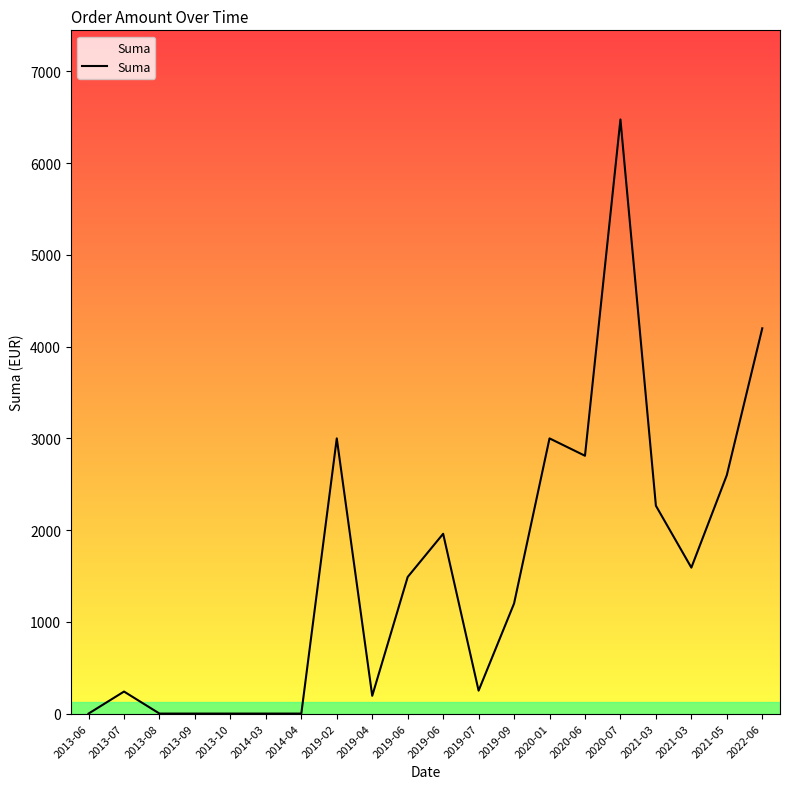

Does the chart display data point markers on the line(s)?

No